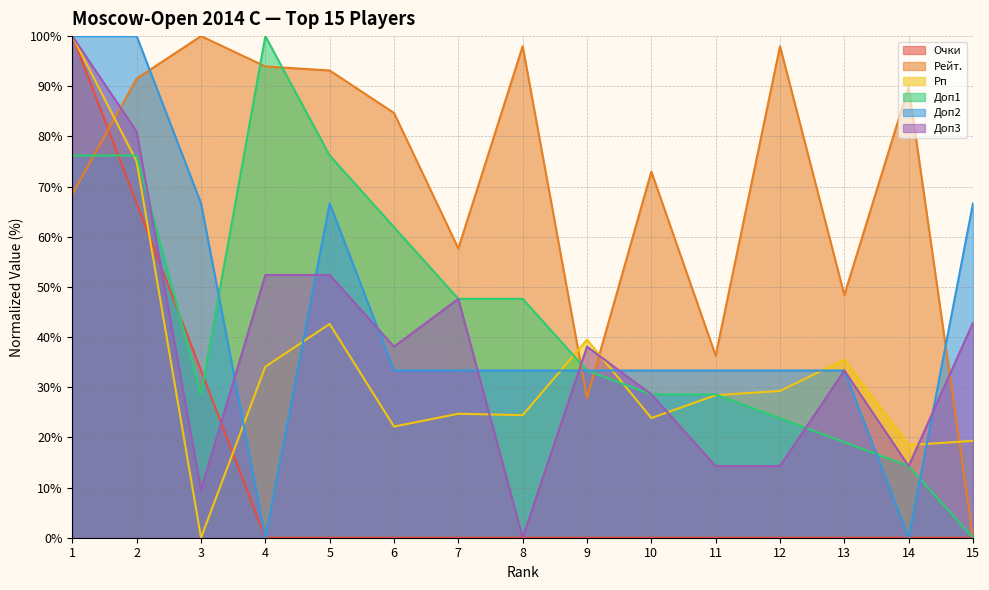

What is the difference between the maximum and minimum values in the Очки series?

100.0